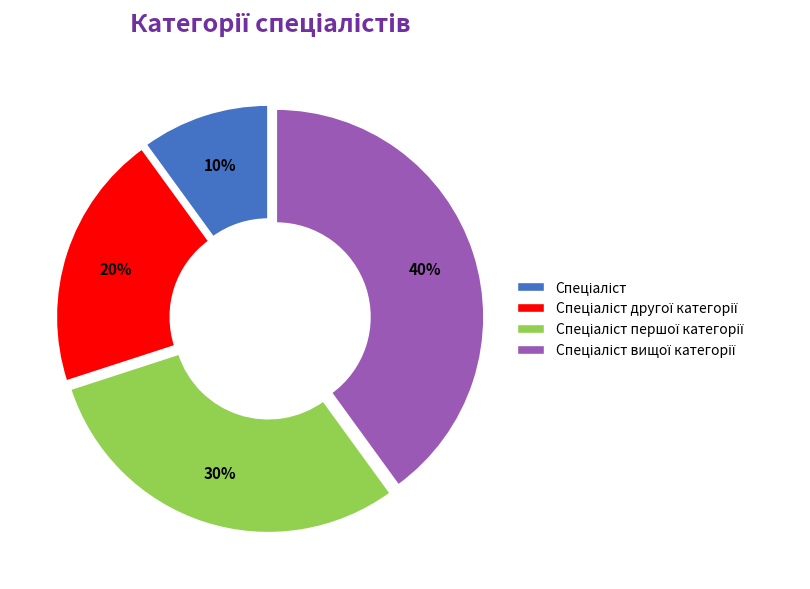

Is there a majority slice in this chart?

No